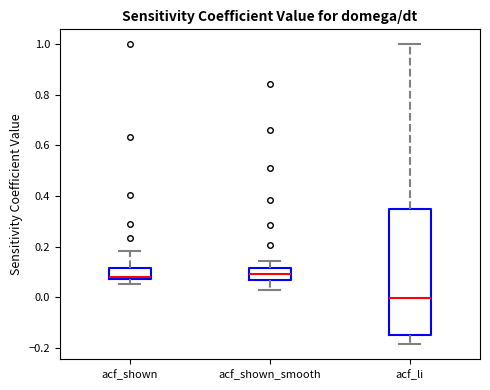

Comparing the boxes themselves (not the whiskers), which one is the tallest?

acf_li